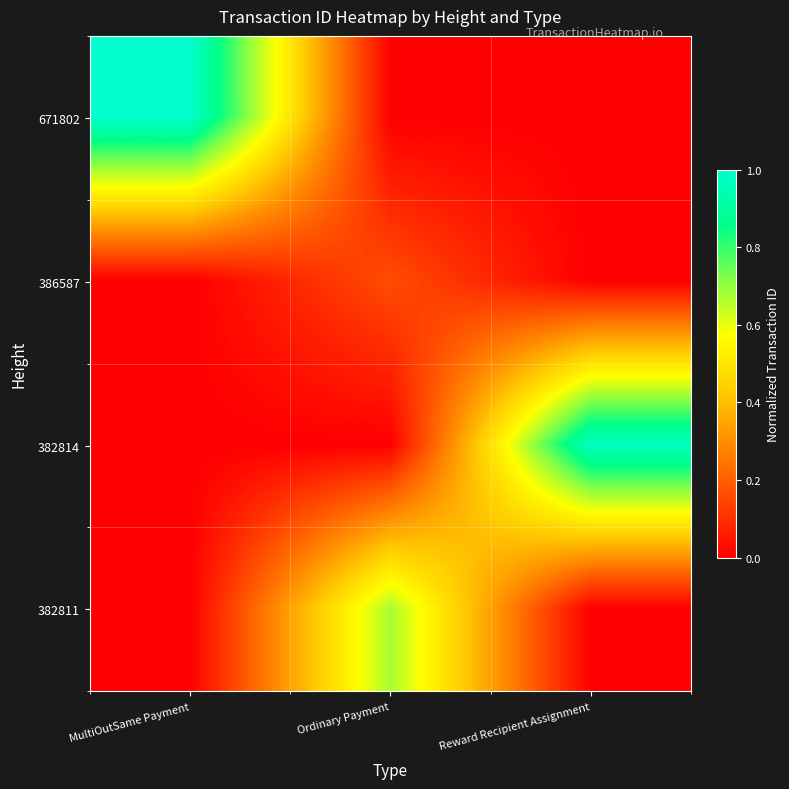

Rank the series by their maximum value, from highest to lowest.

671802, 382814, 382811, 386587